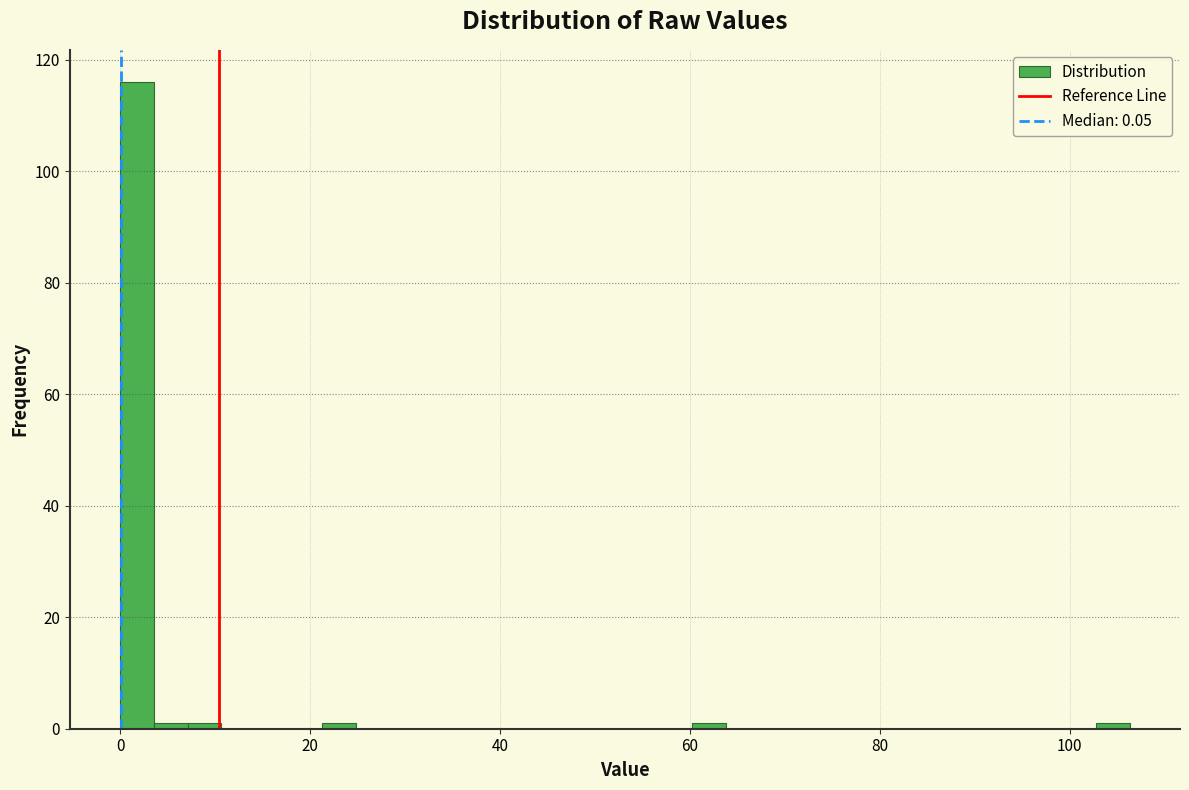

Read against the x-axis, roughly where is the centre of the tallest bar?

2